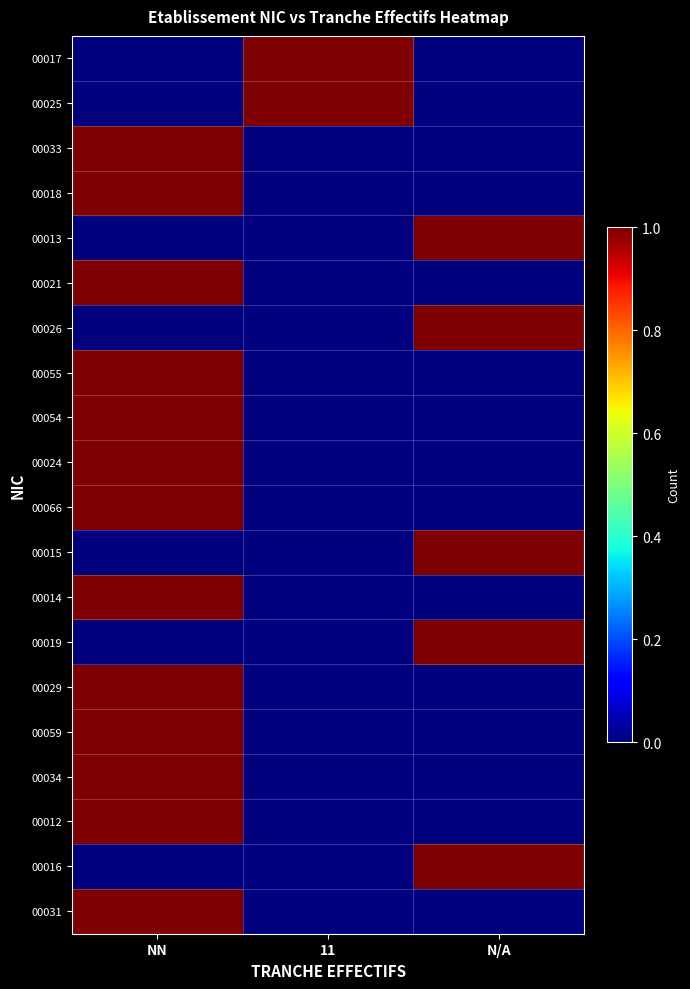

Rank the series at N/A from lowest to highest value.

00017, 00025, 00033, 00018, 00021, 00055, 00054, 00024, 00066, 00014, 00029, 00059, 00034, 00012, 00031, 00013, 00026, 00015, 00019, 00016